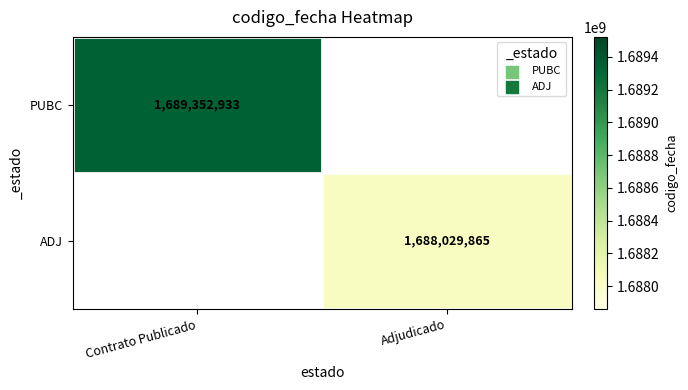

Which category has the lowest value across all series?

Adjudicado